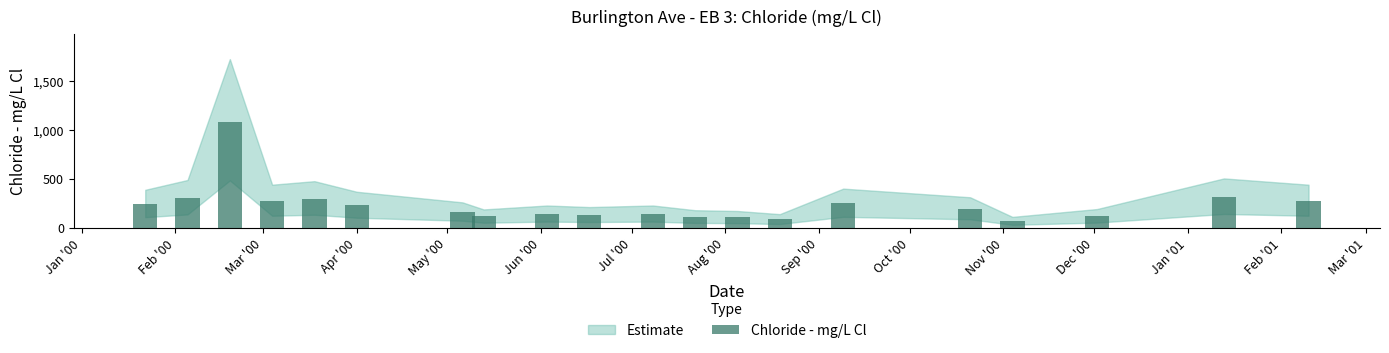

What is the difference between the maximum and second lowest values?

987.5